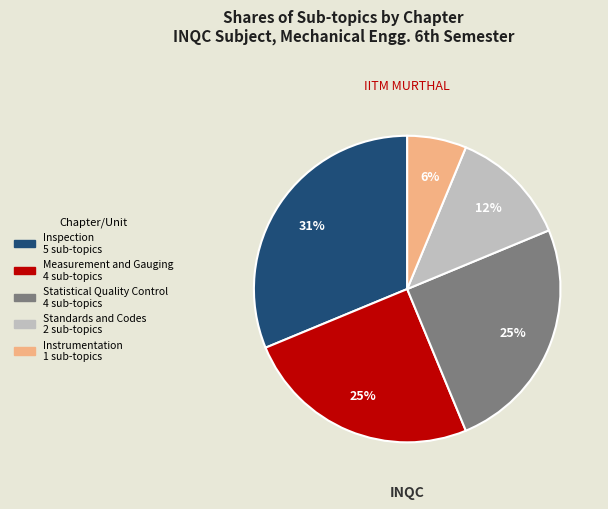

Between Statistical Quality Control and Standards and Codes, which is larger?

Statistical Quality Control